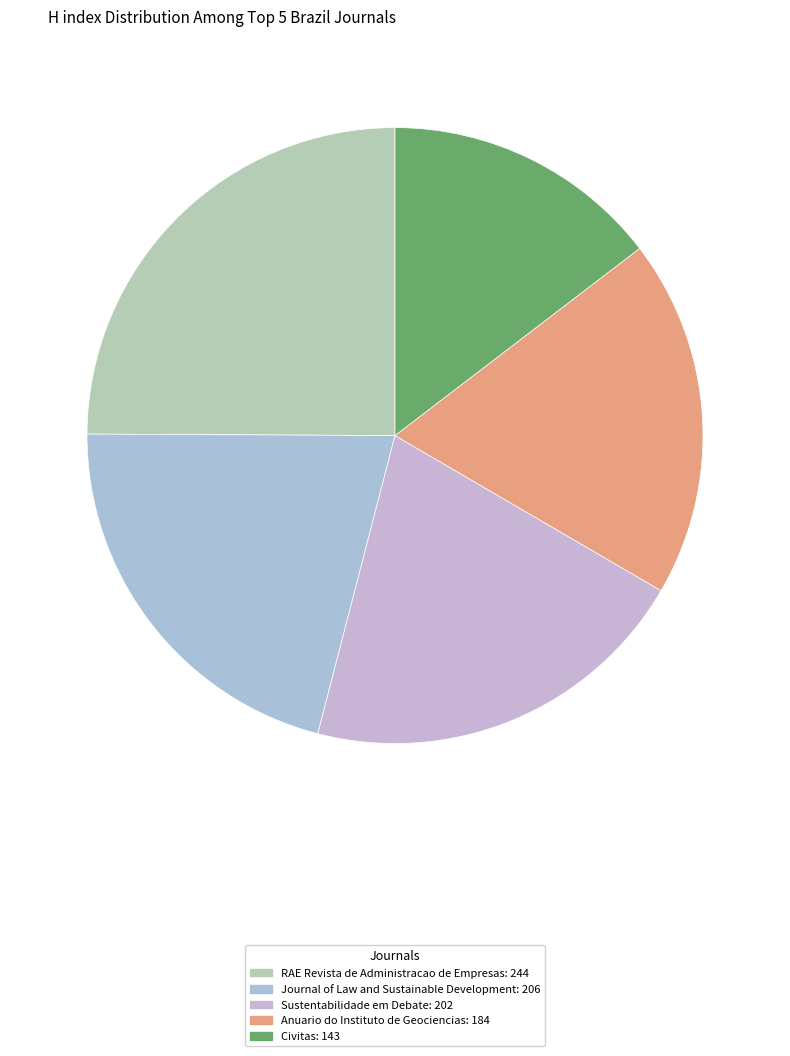

Which category has the biggest portion of the pie?

RAE Revista de Administracao de Empresas